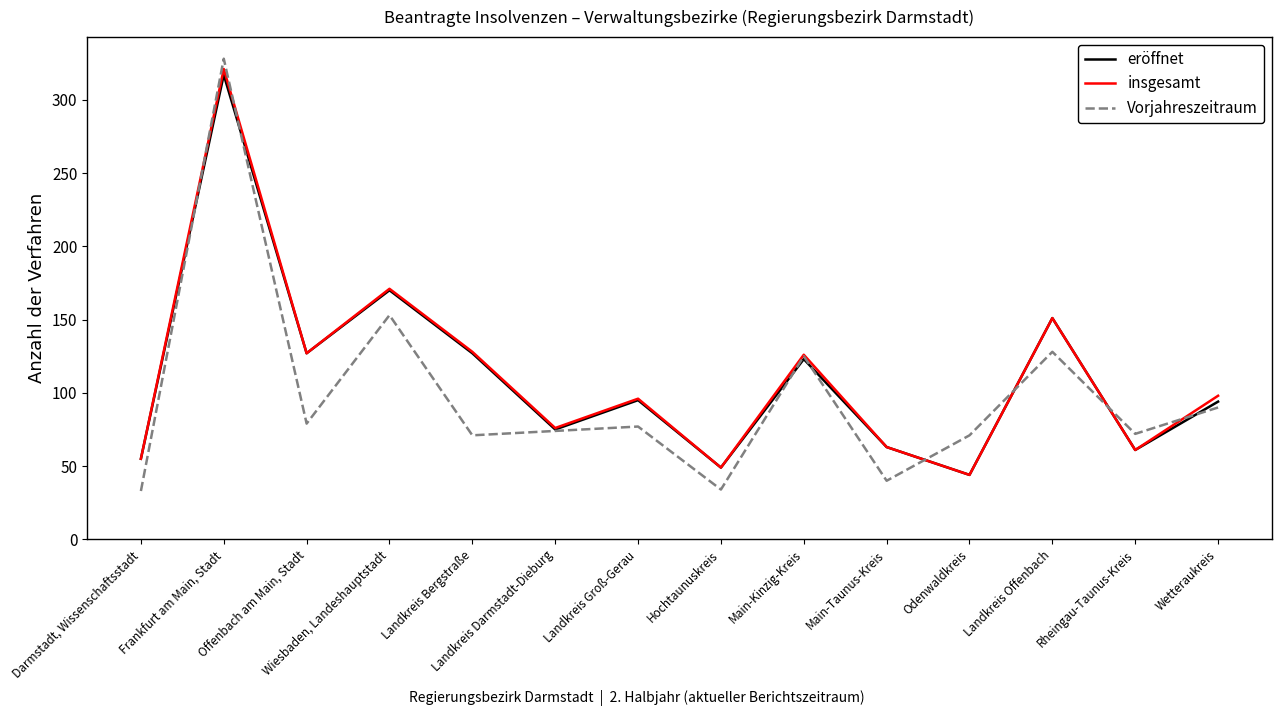

How many interior local valleys does the eröffnet series have?

5